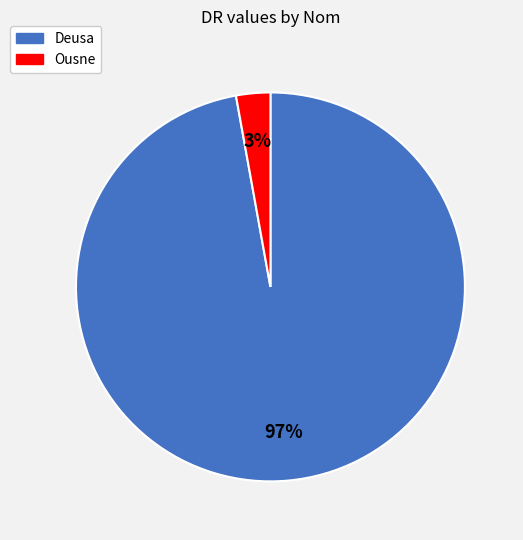

To the nearest percent, what percentage of the pie is Deusa?

97%